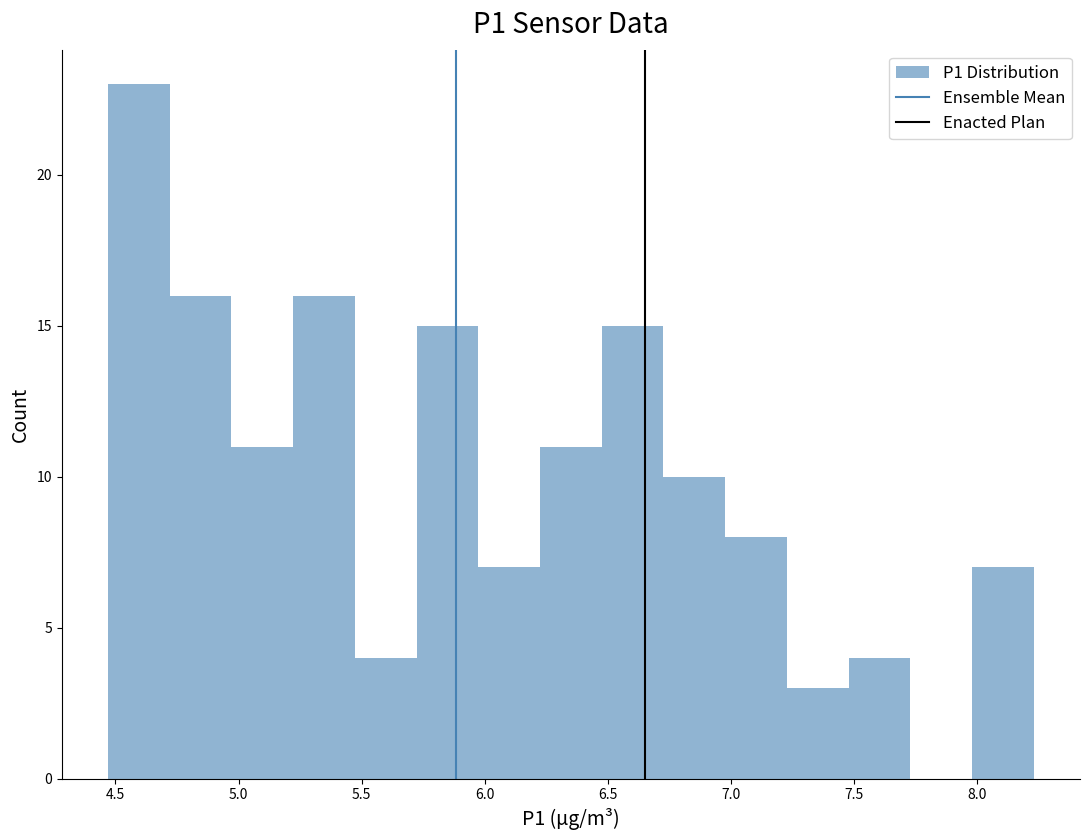

Which range on the x-axis has the tallest bar?

4.45 to 4.70